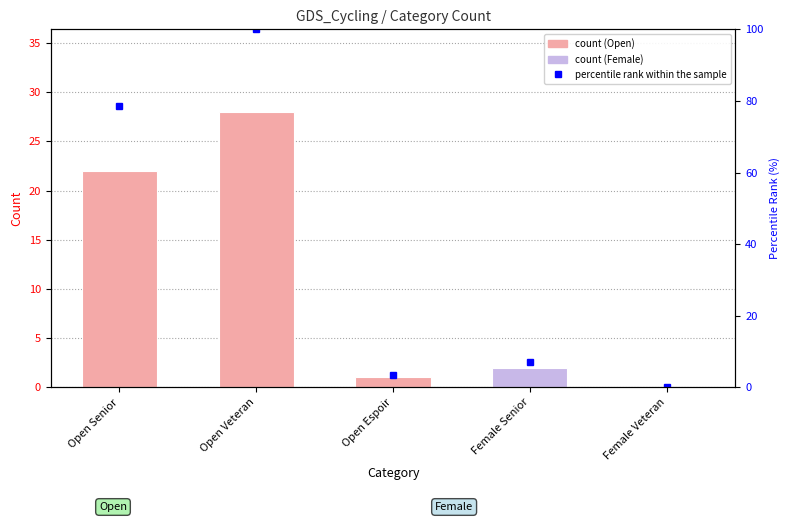

Reading left to right, transcribe all the data shown in this chart.

count: Open Senior=22.0	Open Veteran=28.0	Open Espoir=1.0	Female Senior=2.0	Female Veteran=0.0
percentile rank within the sample: Open Senior=78.6	Open Veteran=100.0	Open Espoir=3.6	Female Senior=7.1	Female Veteran=0.0